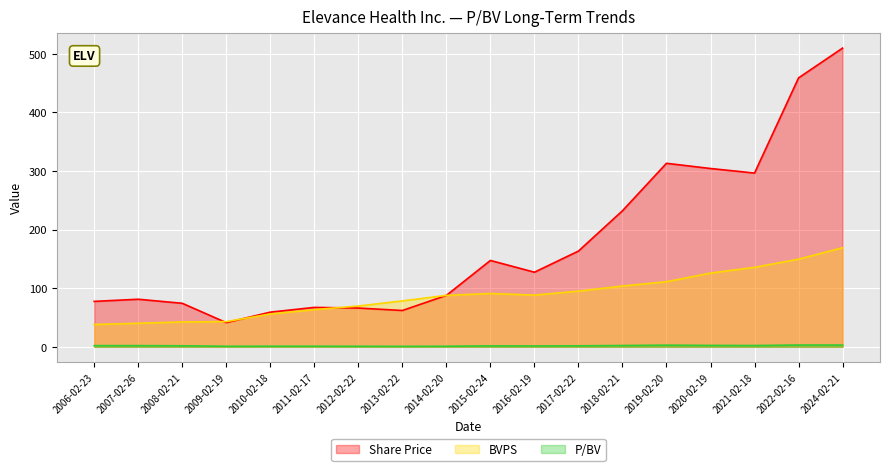

What is the average value of the BVPS series?

88.2